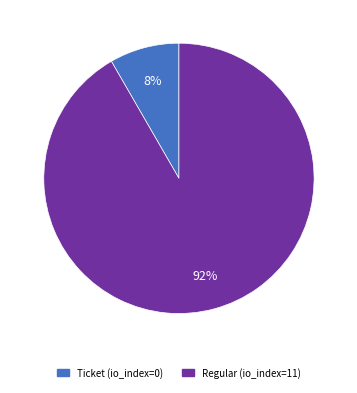

Do Ticket (io_index=0) and Regular (io_index=11) together represent more than half of the pie?

Yes